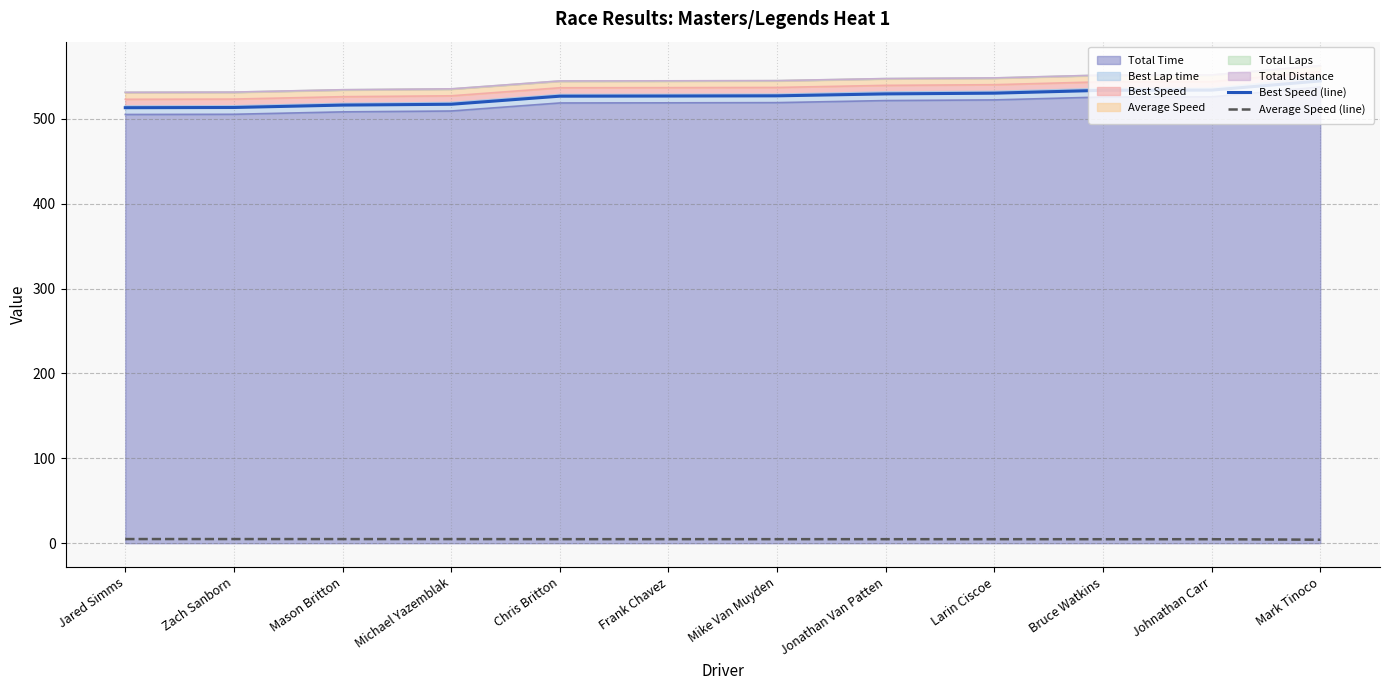

Where is Average Speed (line) nearest to the value 4?

Mark Tinoco